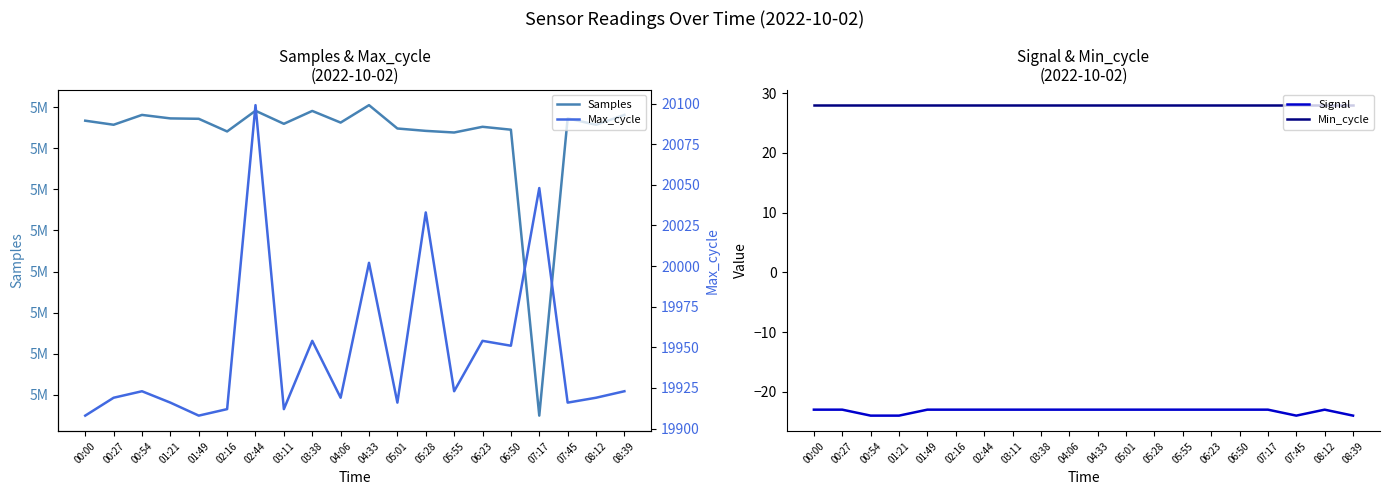

Is it true that Min_cycle equals 15 at 07:17?

False